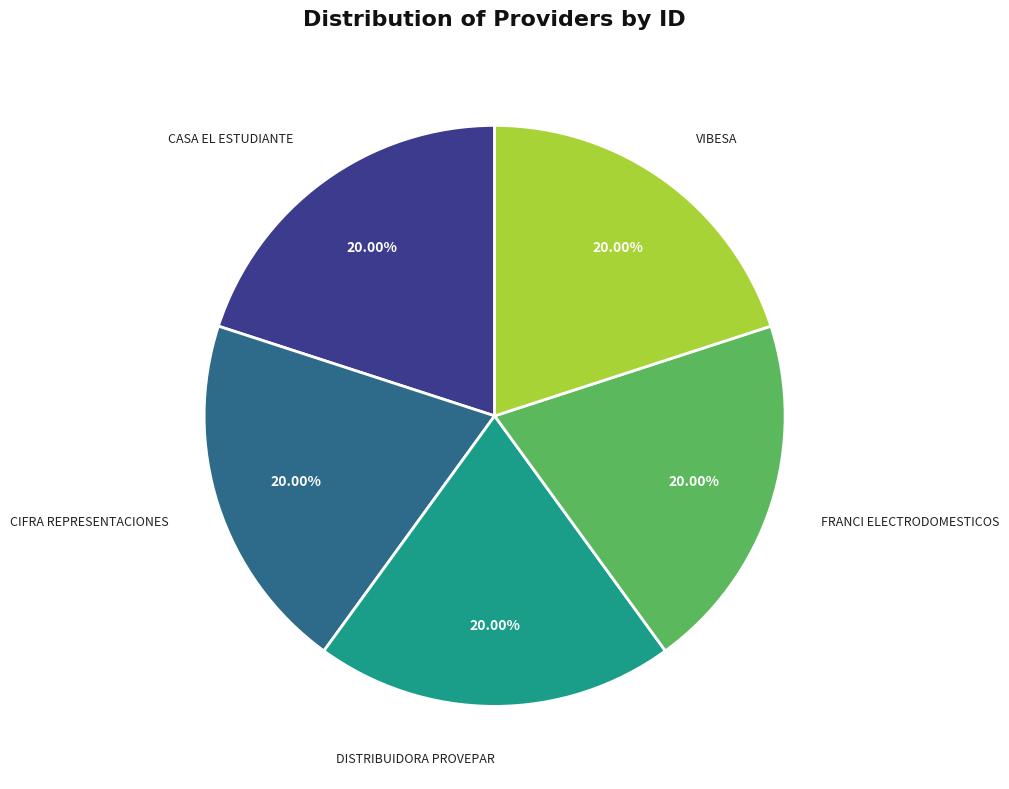

To the nearest percent, what portion does FRANCI ELECTRODOMESTICOS represent?

20%